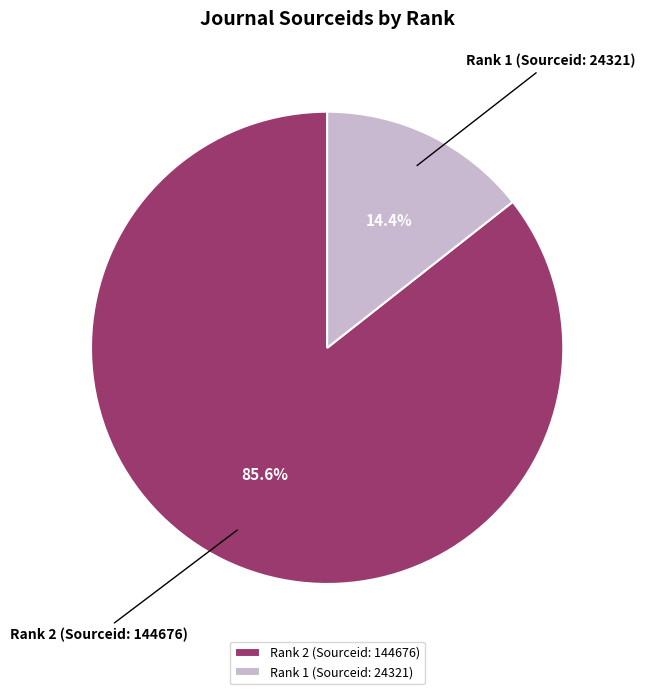

Do Rank 2 (Sourceid: 144676) and Rank 1 (Sourceid: 24321) together represent more than half of the pie?

Yes